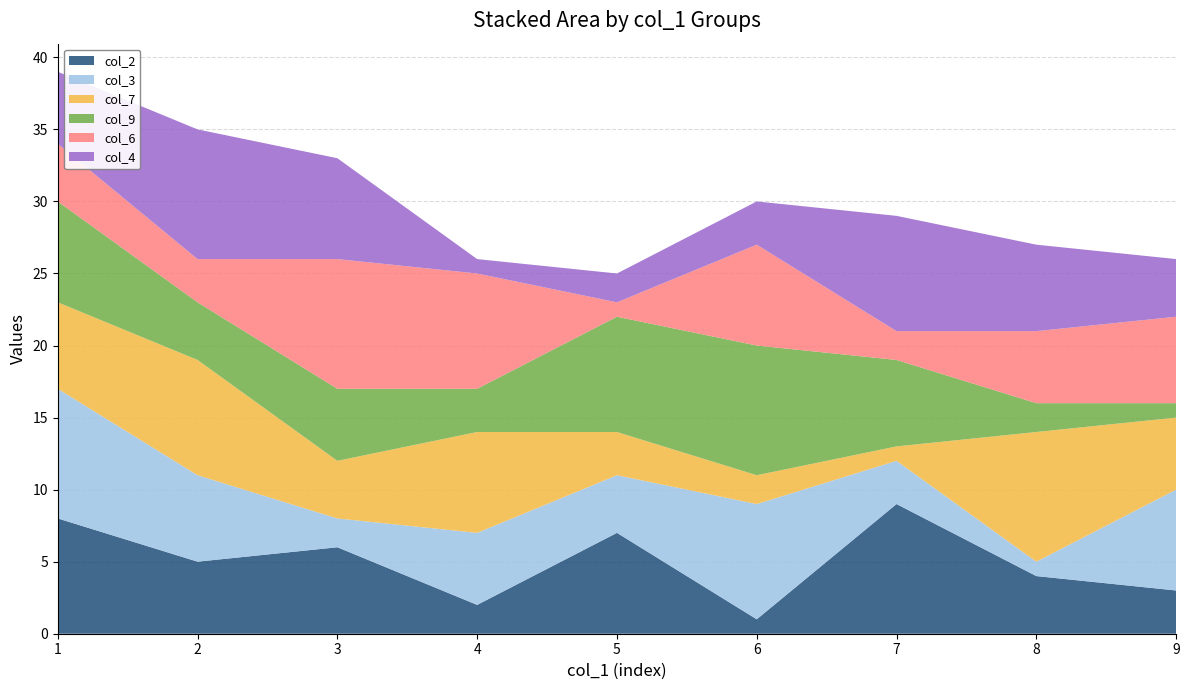

The col_2 series shows 5 at 7. True or false?

False